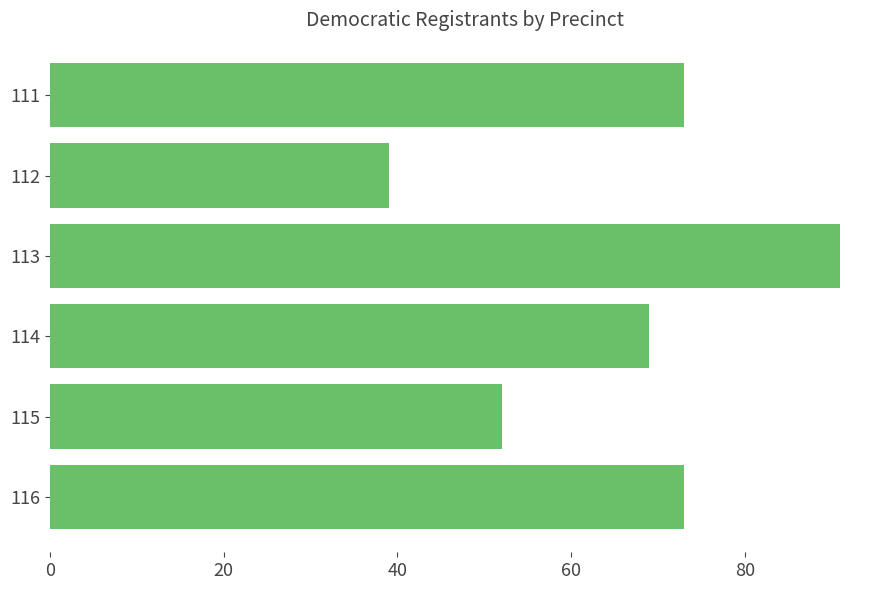

At which category does the chart reach its minimum across all series?

112